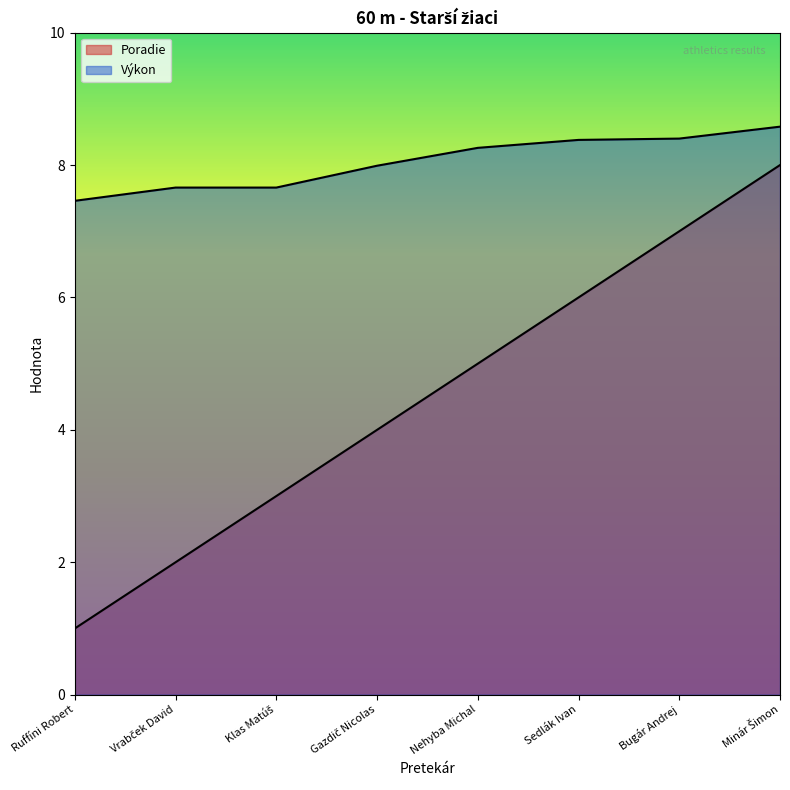

Between Gazdič Nicolas and Nehyba Michal, which series saw the biggest shift?

Poradie